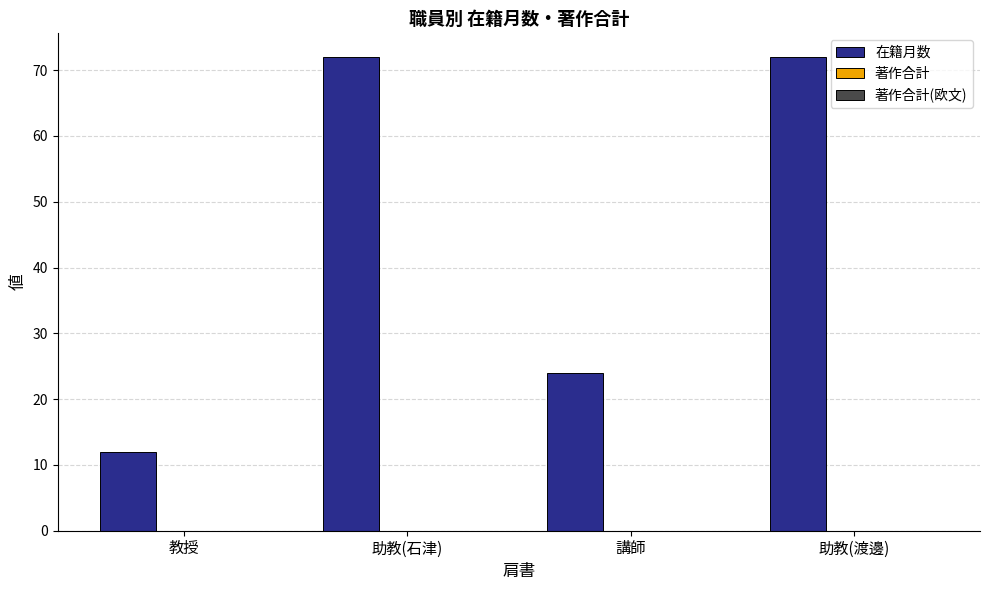

Which label corresponds to the smallest value in the chart?

教授